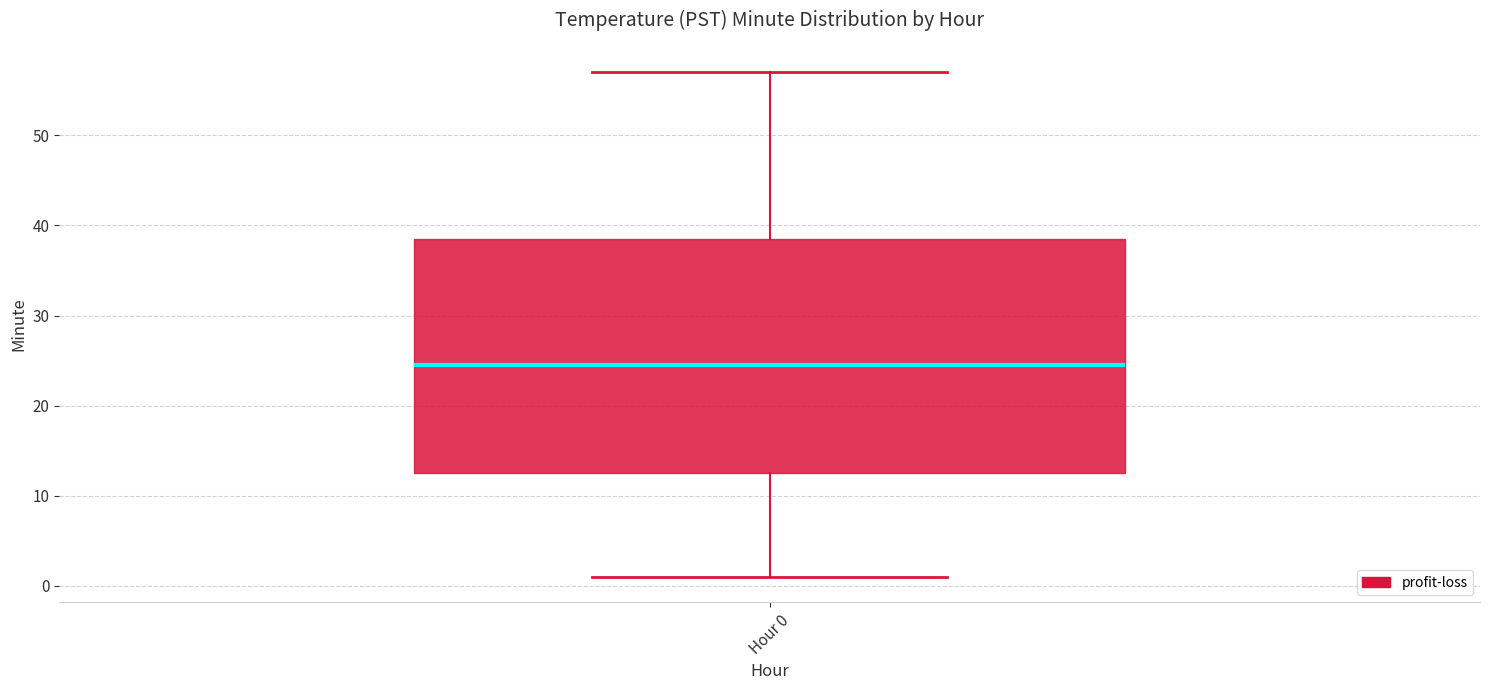

Read this box plot against the y-axis: the position of the median line, the range covered by the box, and the ends of both whiskers. The values are not printed on the chart, so give them approximately, as read against the axis.

median 25, box 13 to 39, whiskers 1 to 57